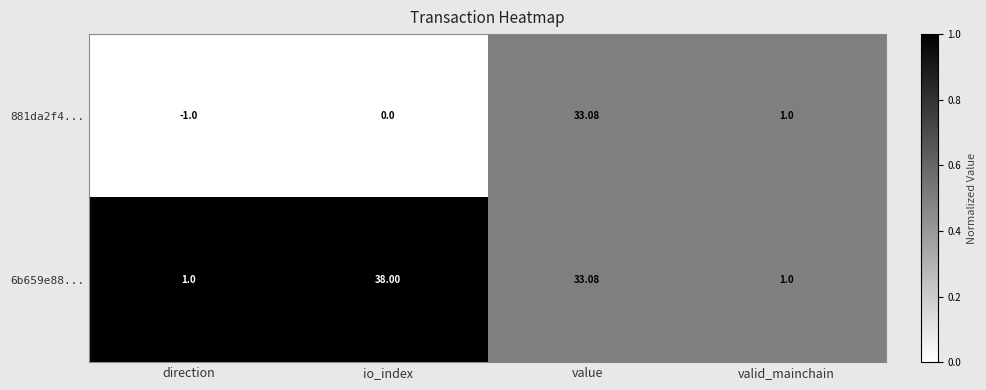

List the labels in order of 881da2f4... value, smallest first.

direction, io_index, valid_mainchain, value